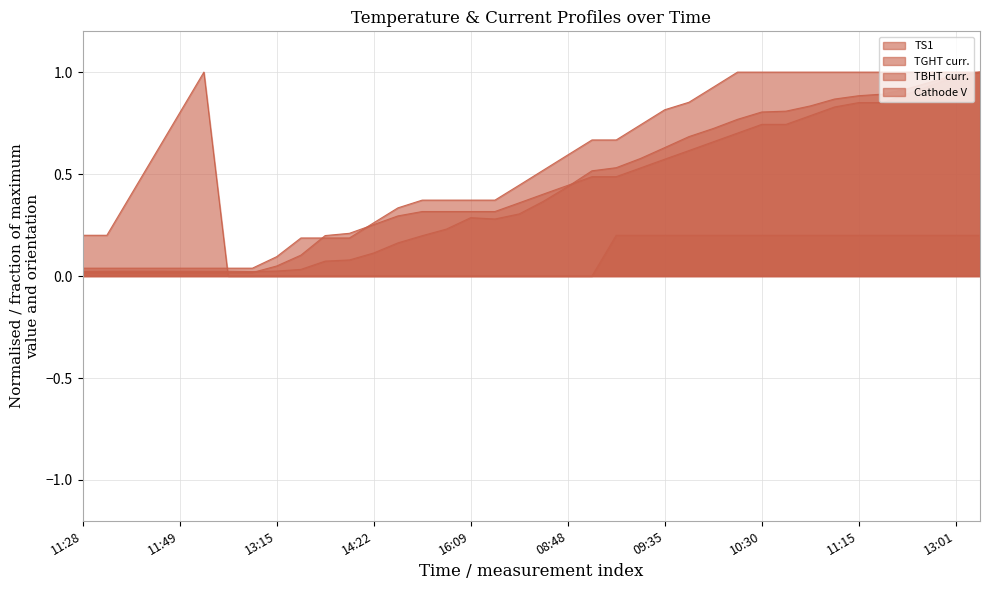

Reading right to left, what are all the values shown in this chart?

TS1: 13:32=1.0	13:01=1.0	12:30=1.0	12:17=0.9	12:04=0.9	11:15=0.9	11:07=0.9	10:54=0.8	10:40=0.8	10:30=0.8	10:16=0.8	10:03=0.7	09:50=0.7	09:35=0.6	09:22=0.6	09:09=0.5	09:04=0.5	08:48=0.4	08:32=0.4	08:17=0.3	08:00=0.3	16:09=0.3	14:49=0.2	14:42=0.2	14:35=0.2	14:22=0.1	14:09=0.1	14:02=0.1	13:37=0.0	13:15=0.0	13:05=0.0	11:58=0.0	11:55=0.0	11:49=0.0	11:46=0.0	11:43=0.0	11:41=0.0	11:28=0.0
TGHT curr.: 13:32=1.0	13:01=1.0	12:30=0.9	12:17=0.9	12:04=0.9	11:15=0.9	11:07=0.8	10:54=0.8	10:40=0.7	10:30=0.7	10:16=0.7	10:03=0.7	09:50=0.6	09:35=0.6	09:22=0.5	09:09=0.5	09:04=0.5	08:48=0.4	08:32=0.4	08:17=0.4	08:00=0.3	16:09=0.3	14:49=0.3	14:42=0.3	14:35=0.3	14:22=0.3	14:09=0.2	14:02=0.2	13:37=0.1	13:15=0.0	13:05=0.0	11:58=0.0	11:55=0.0	11:49=0.0	11:46=0.0	11:43=0.0	11:41=0.0	11:28=0.0
TBHT curr.: 13:32=1.0	13:01=1.0	12:30=1.0	12:17=1.0	12:04=1.0	11:15=1.0	11:07=1.0	10:54=1.0	10:40=1.0	10:30=1.0	10:16=1.0	10:03=0.9	09:50=0.9	09:35=0.8	09:22=0.7	09:09=0.7	09:04=0.7	08:48=0.6	08:32=0.5	08:17=0.4	08:00=0.4	16:09=0.4	14:49=0.4	14:42=0.4	14:35=0.3	14:22=0.3	14:09=0.2	14:02=0.2	13:37=0.2	13:15=0.1	13:05=0.0	11:58=0.0	11:55=0.0	11:49=0.0	11:46=0.0	11:43=0.0	11:41=0.0	11:28=0.0
Cathode V: 13:32=0.2	13:01=0.2	12:30=0.2	12:17=0.2	12:04=0.2	11:15=0.2	11:07=0.2	10:54=0.2	10:40=0.2	10:30=0.2	10:16=0.2	10:03=0.2	09:50=0.2	09:35=0.2	09:22=0.2	09:09=0.2	09:04=0.0	08:48=0.0	08:32=0.0	08:17=0.0	08:00=0.0	16:09=0.0	14:49=0.0	14:42=0.0	14:35=0.0	14:22=0.0	14:09=0.0	14:02=0.0	13:37=0.0	13:15=0.0	13:05=0.0	11:58=0.0	11:55=1.0	11:49=0.8	11:46=0.6	11:43=0.4	11:41=0.2	11:28=0.2